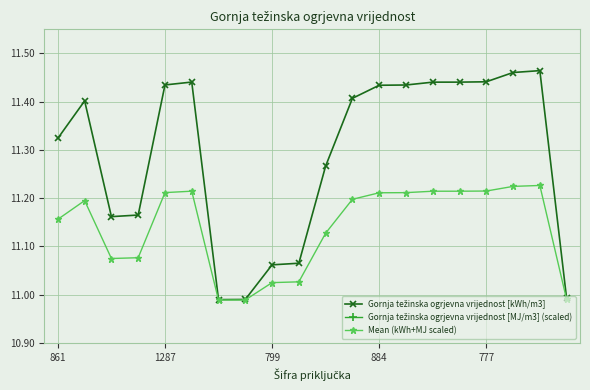

What is the label of the 1st point from the left?

861